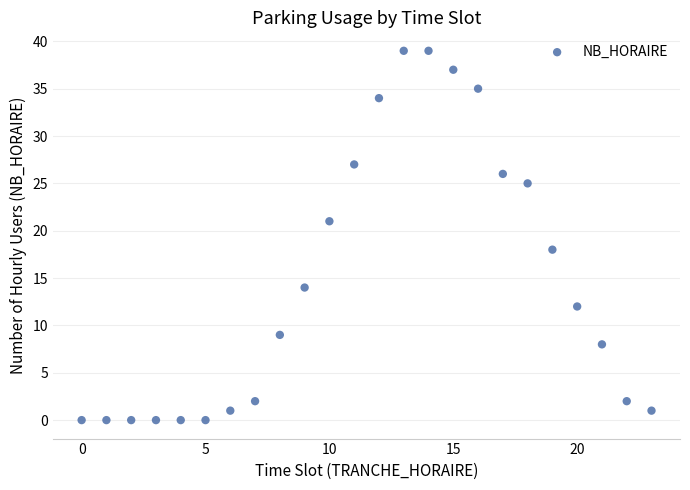

What is the range of Y values (max minus min)?

39